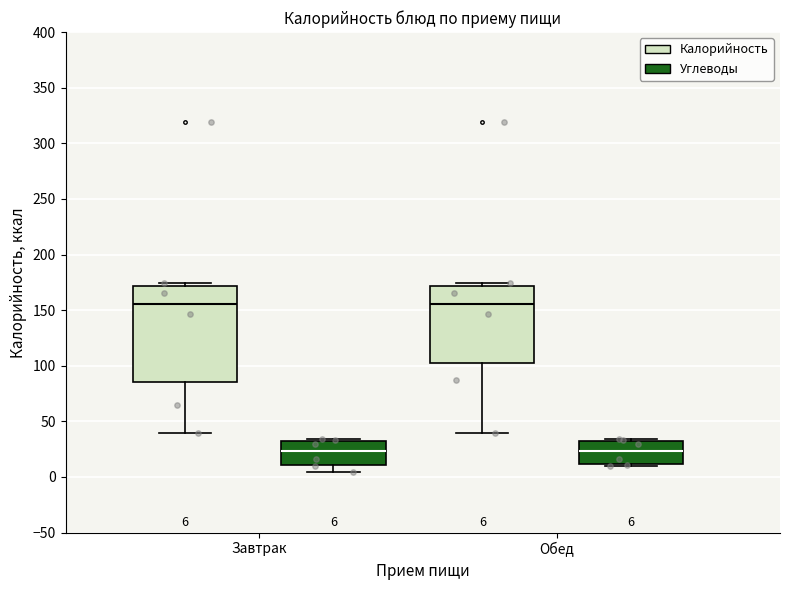

Which box is the tallest, from its lower edge to its upper edge?

Завтрак (Калорийность)